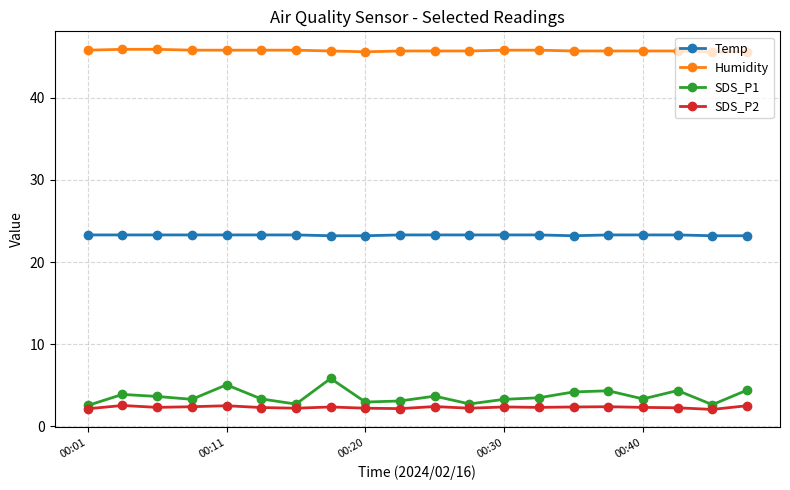

Which series has the largest total across all categories?

Humidity